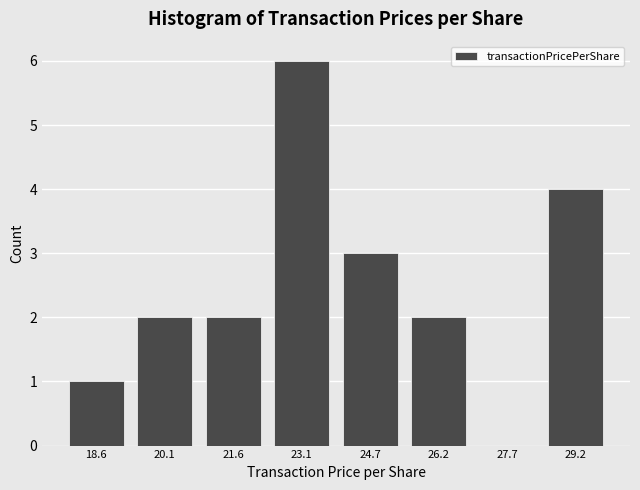

Reading left to right, list all the values displayed in this chart.

18.6=1	20.1=2	21.6=2	23.1=6	24.7=3	26.2=2	27.7=0	29.2=4